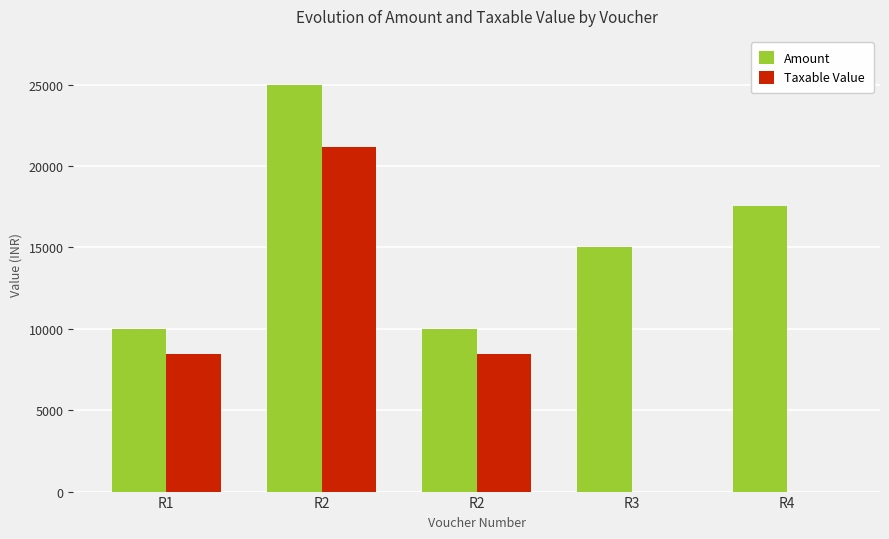

What is the difference between the highest and lowest values at R2?

3813.6